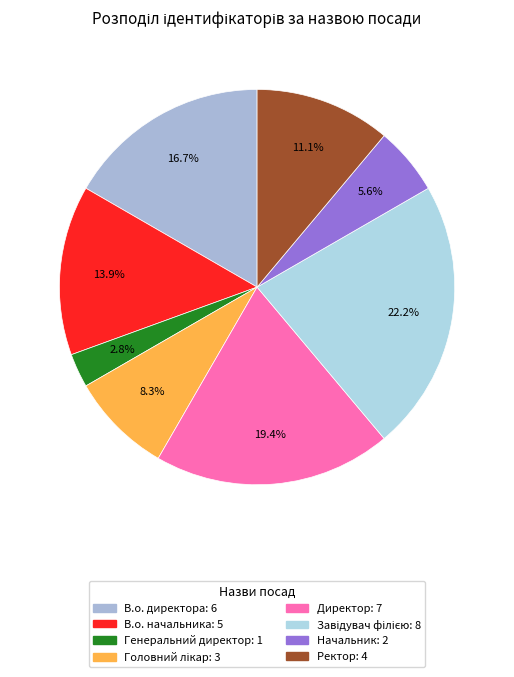

To the nearest percent, what percentage of the pie is Директор?

19%